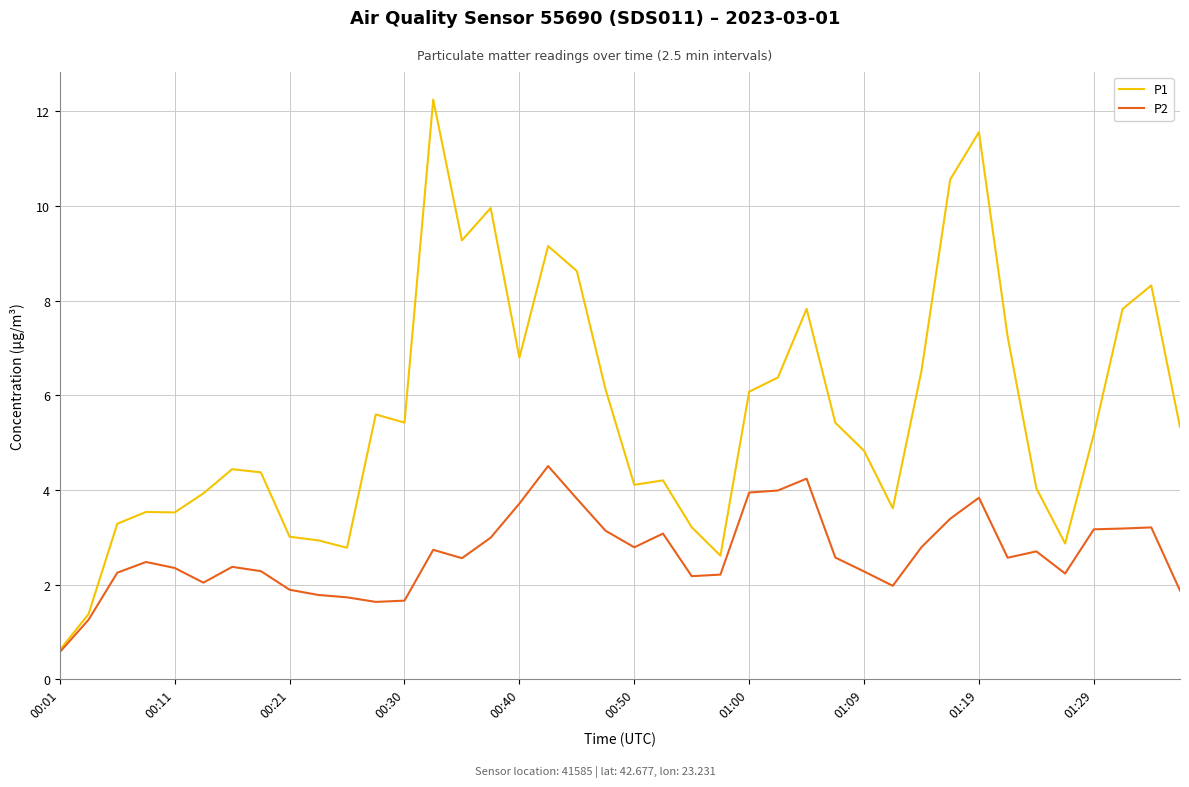

What is the minimum value shown in the chart?

0.6